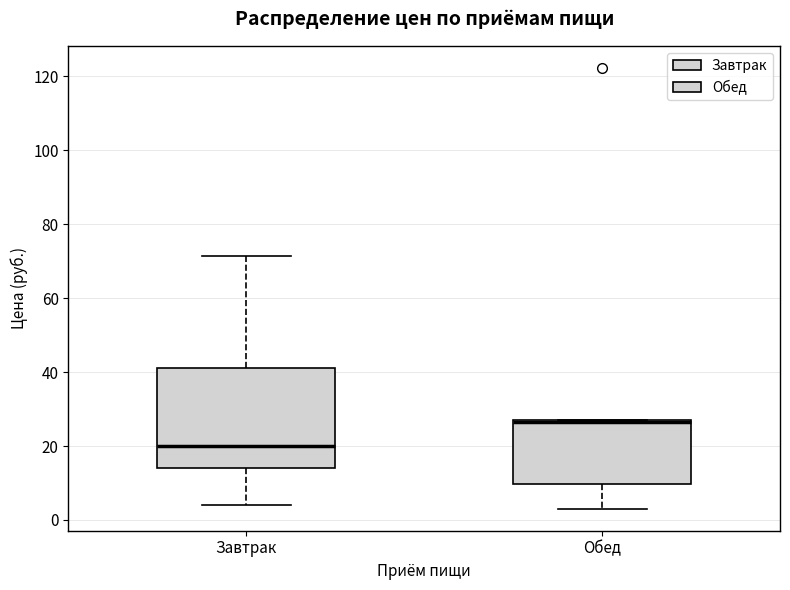

Reading left to right, read every box against the y-axis: the position of its median line, the range the box covers, and the ends of its whiskers. The values are not printed on the chart, so give them approximately, as read against the axis.

Завтрак: median 20, box 14 to 42, whiskers 4 to 72
Обед: median 26 (drawn on the box's upper edge), box 10 to 26, whiskers 4 to 26